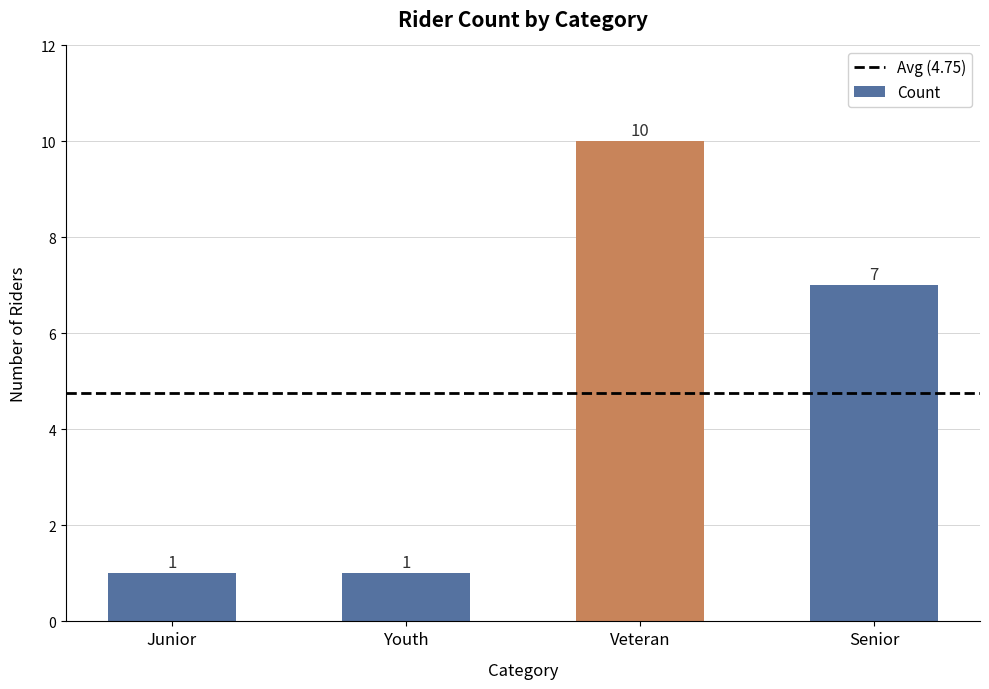

Reading left to right, transcribe all the data shown in this chart.

Junior=1	Youth=1	Veteran=10	Senior=7